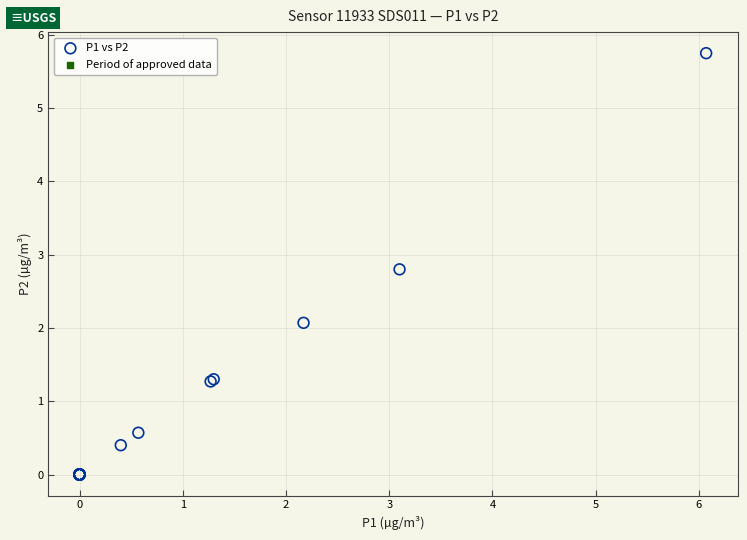

What Y value in the scatter plot is closest to 2?

2.1